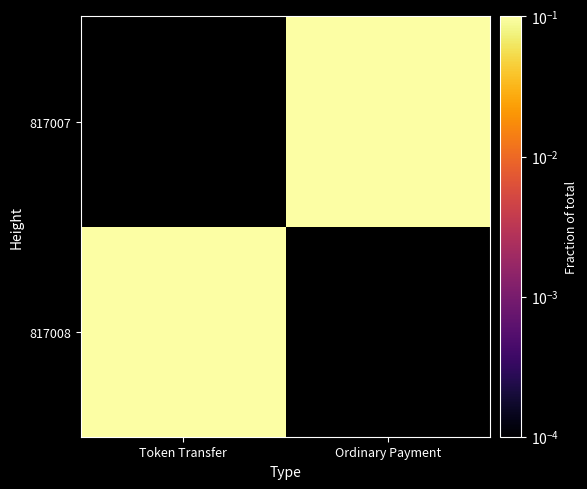

List the labels in order of 817007 value, smallest first.

Token Transfer, Ordinary Payment